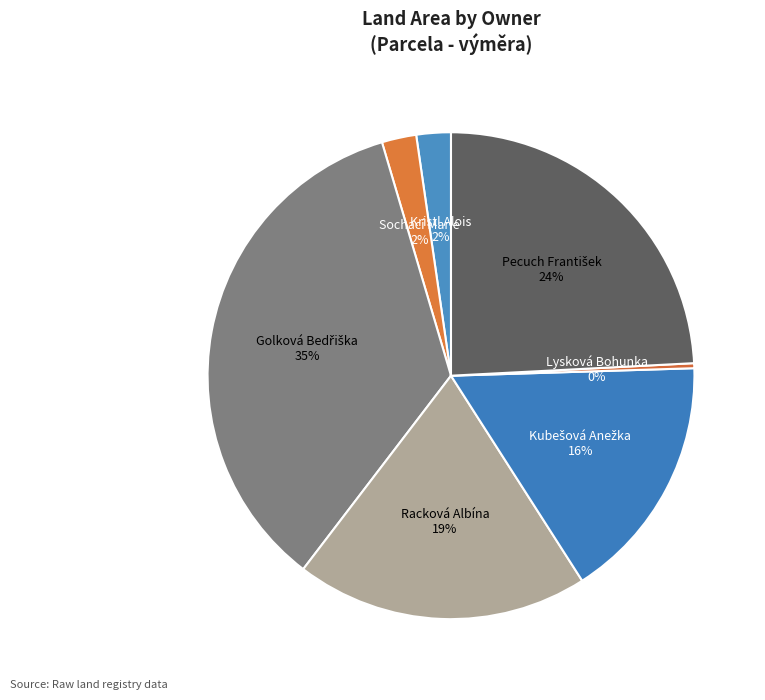

Which category has the biggest portion of the pie?

Golková Bedřiška